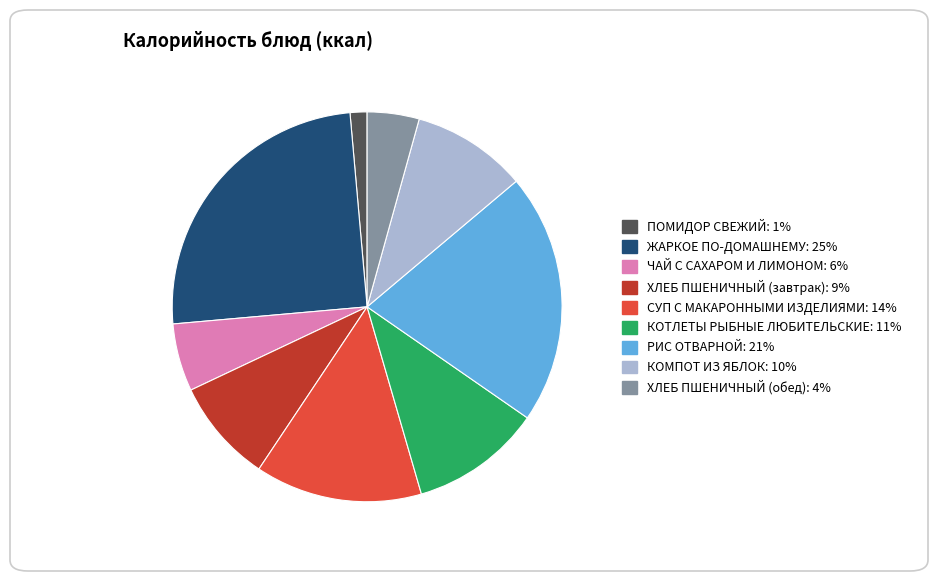

Is КОТЛЕТЫ РЫБНЫЕ ЛЮБИТЕЛЬСКИЕ the majority of the pie?

No